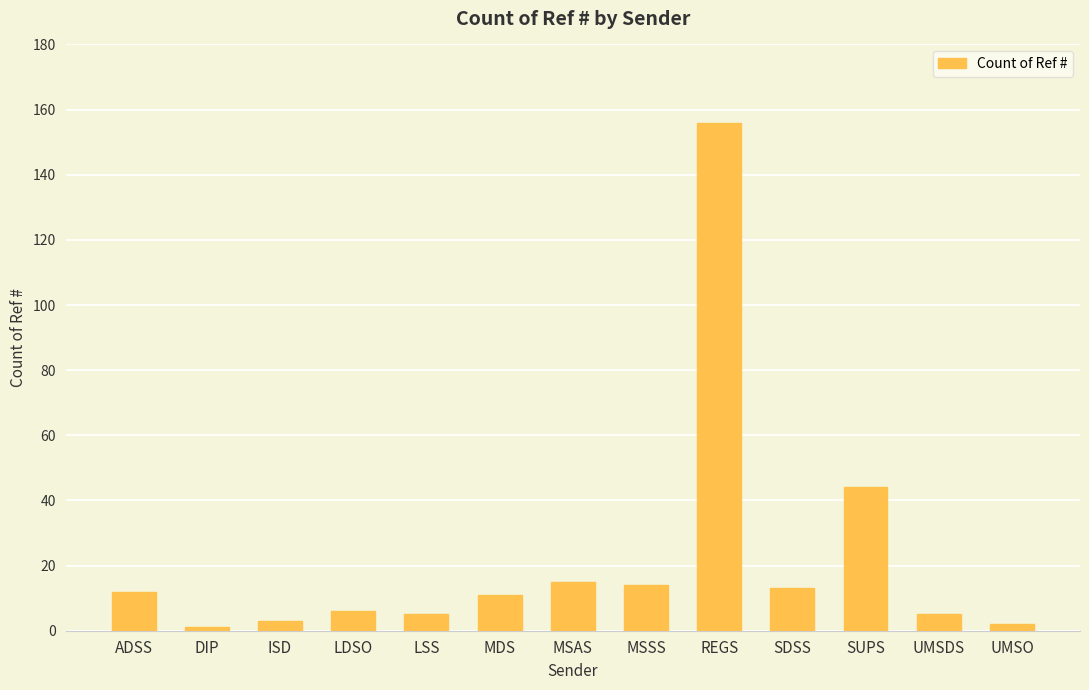

Count the number of categories in the chart.

13